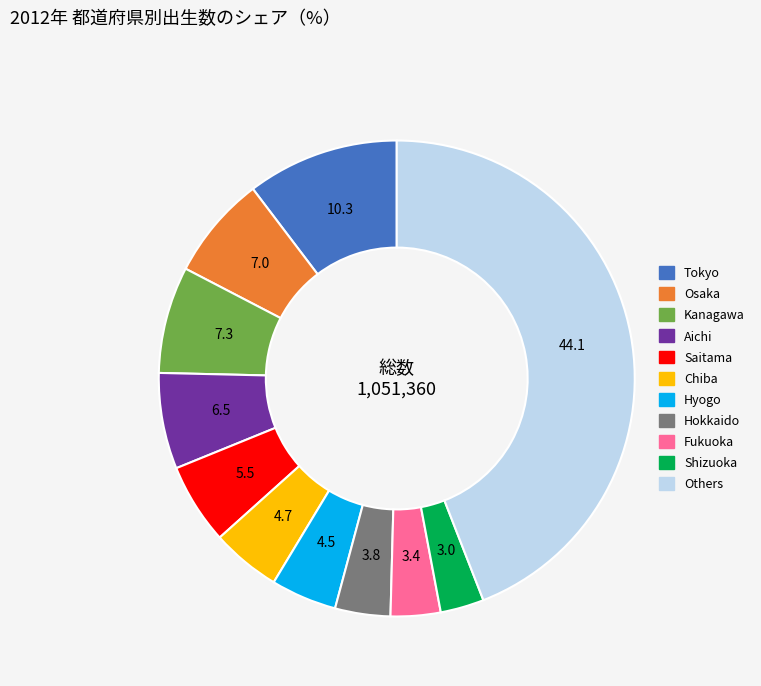

Count the number of slices in the pie.

11